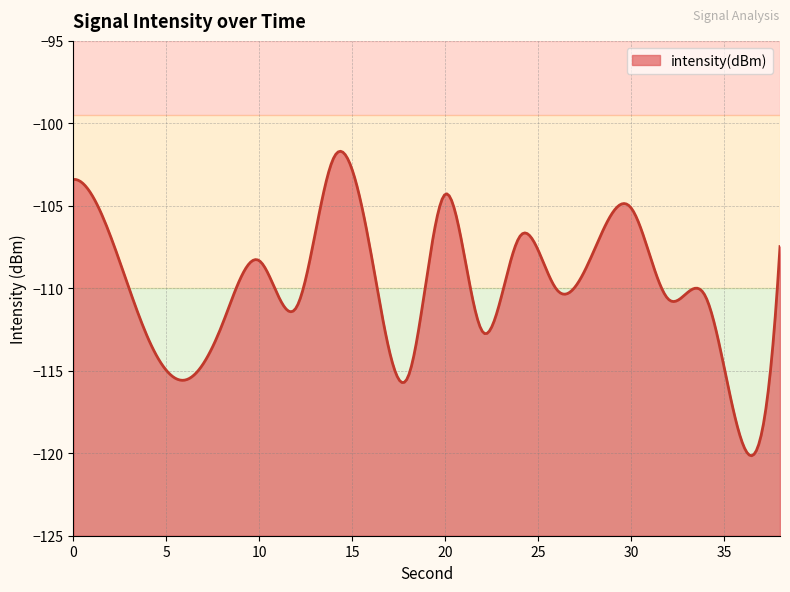

True or false: there are more than 0 points higher than both neighbors.

True